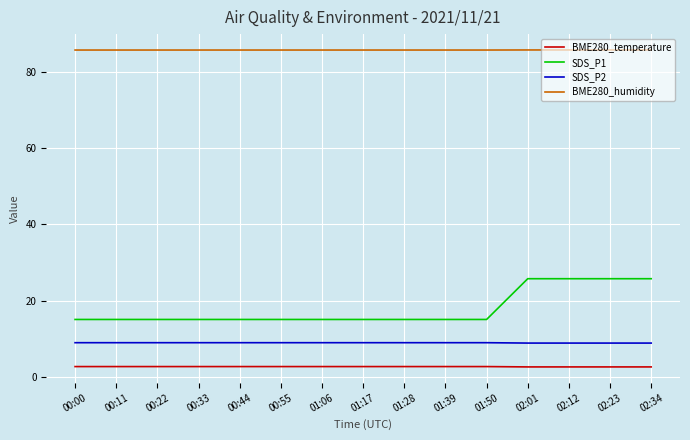

What are all the series names shown in the legend?

BME280_temperature, SDS_P1, SDS_P2, BME280_humidity